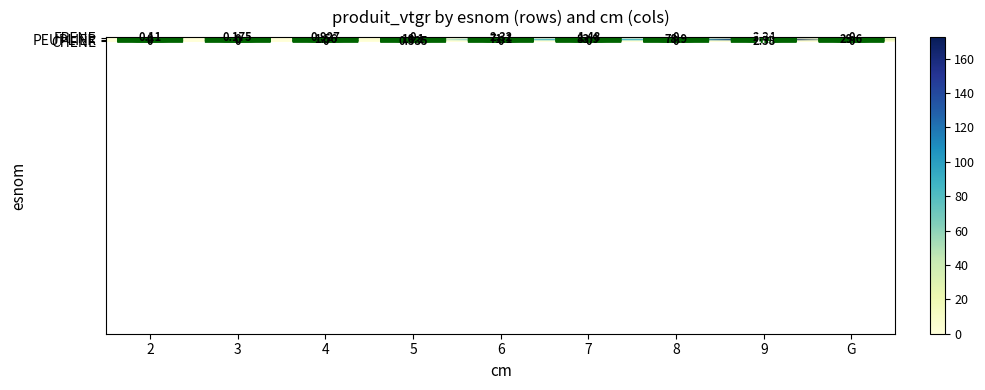

Which series has the largest range (max minus min)?

PEUPLIER